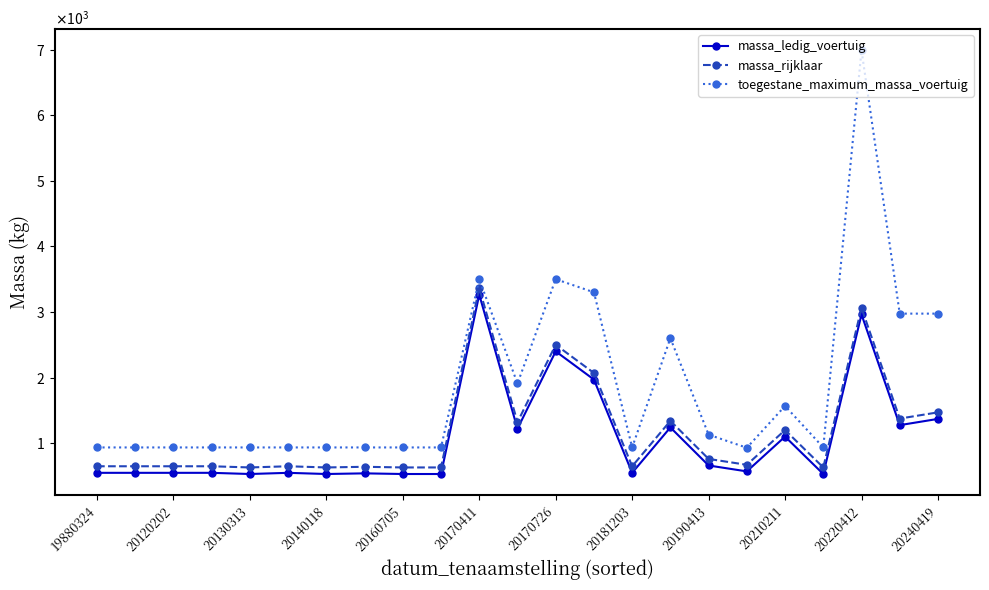

Reading left to right, extract all data points from this chart.

massa_ledig_voertuig: 548	548	548	548	530	548	530	540	530	530	3265	1220	2400	1970	548	1240	660	570	1100	530	2963	1275	1370
massa_rijklaar: 648	648	648	648	630	648	630	640	630	630	3365	1320	2500	2070	648	1340	760	670	1200	630	3063	1375	1470
toegestane_maximum_massa_voertuig: 935	935	935	935	935	935	935	935	935	935	3500	1910	3500	3300	935	2600	1130	930	1567	935	6990	2975	2975